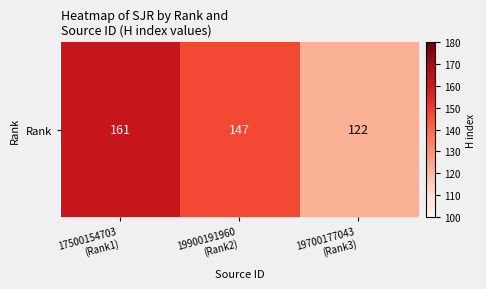

Reading right to left, what are all the values shown in this chart?

122	147	161